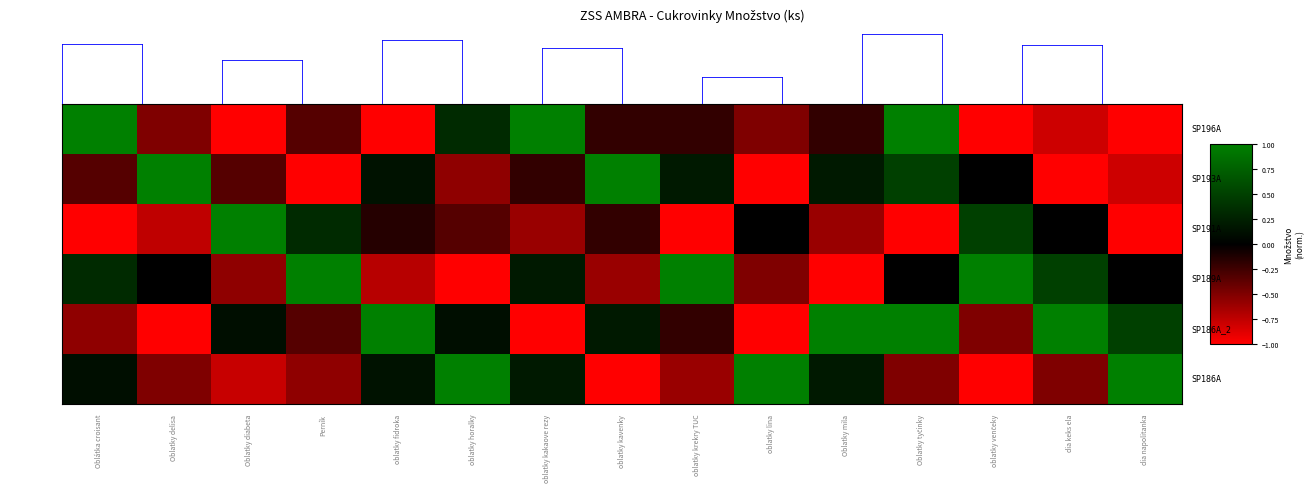

How many data points does each series have?

15